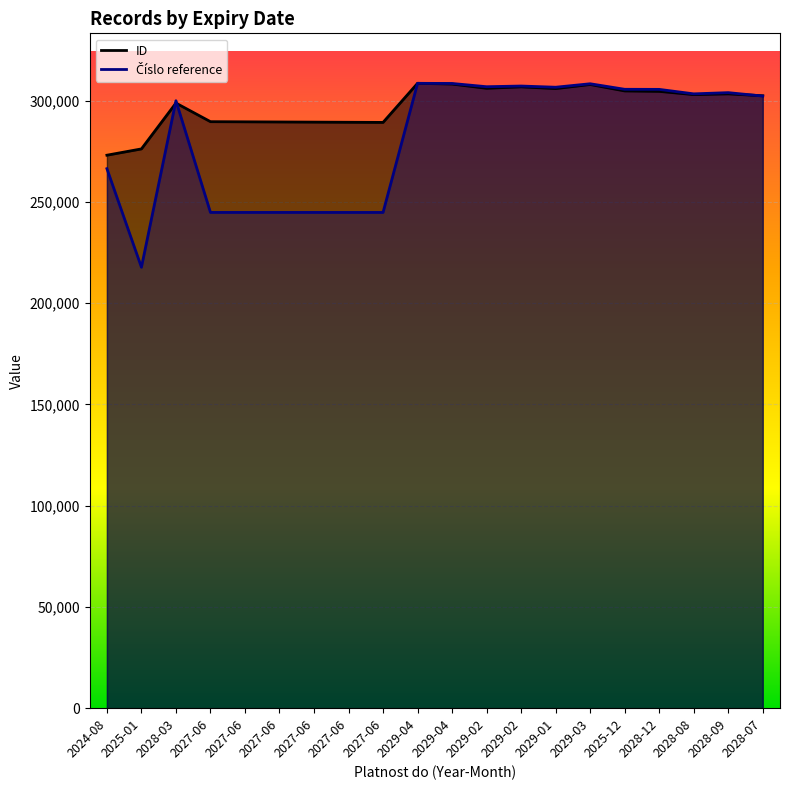

What value does the ID series have at 2029-04?

308231.5